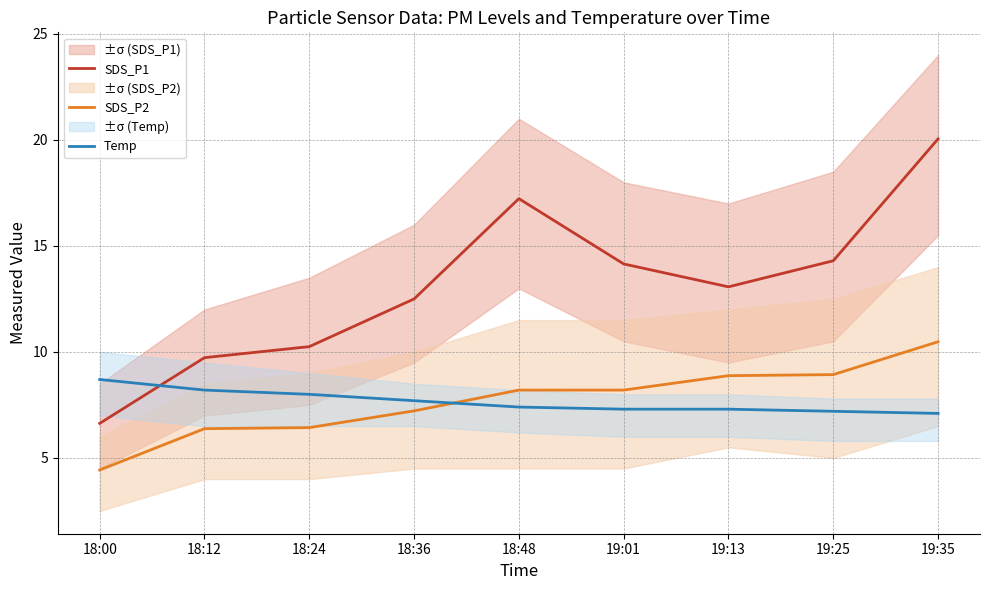

True or false: SDS_P1 has a value of 5.1 at 19:13.

False